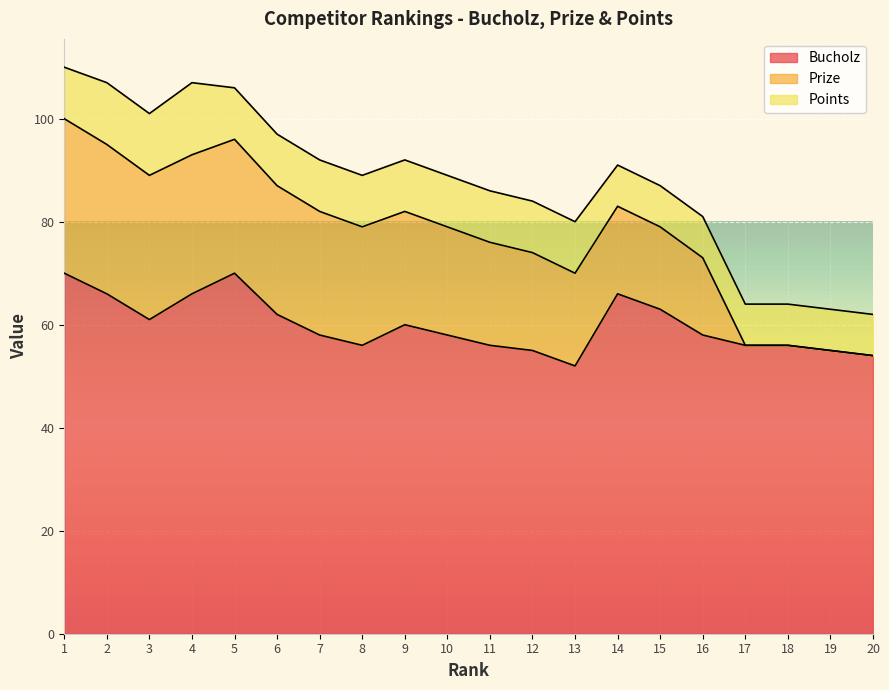

True or false: Prize and Bucholz cross at least once.

False